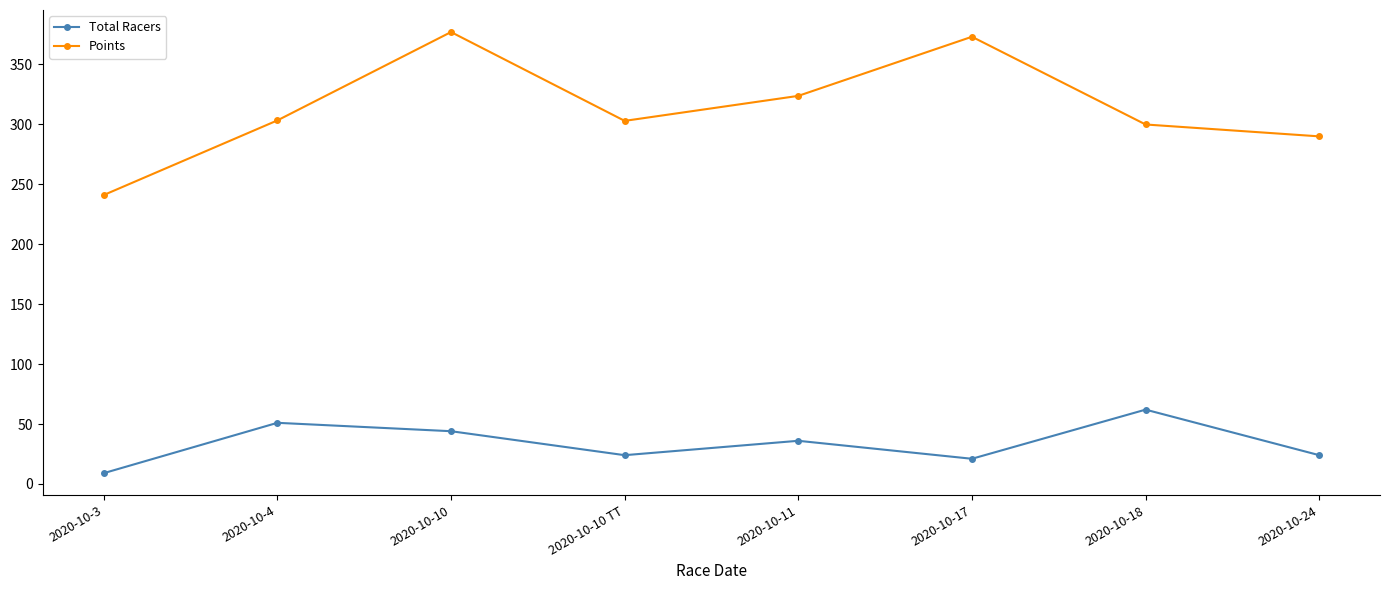

Rank the series at 2020-10-17 from lowest to highest value.

Total Racers, Points